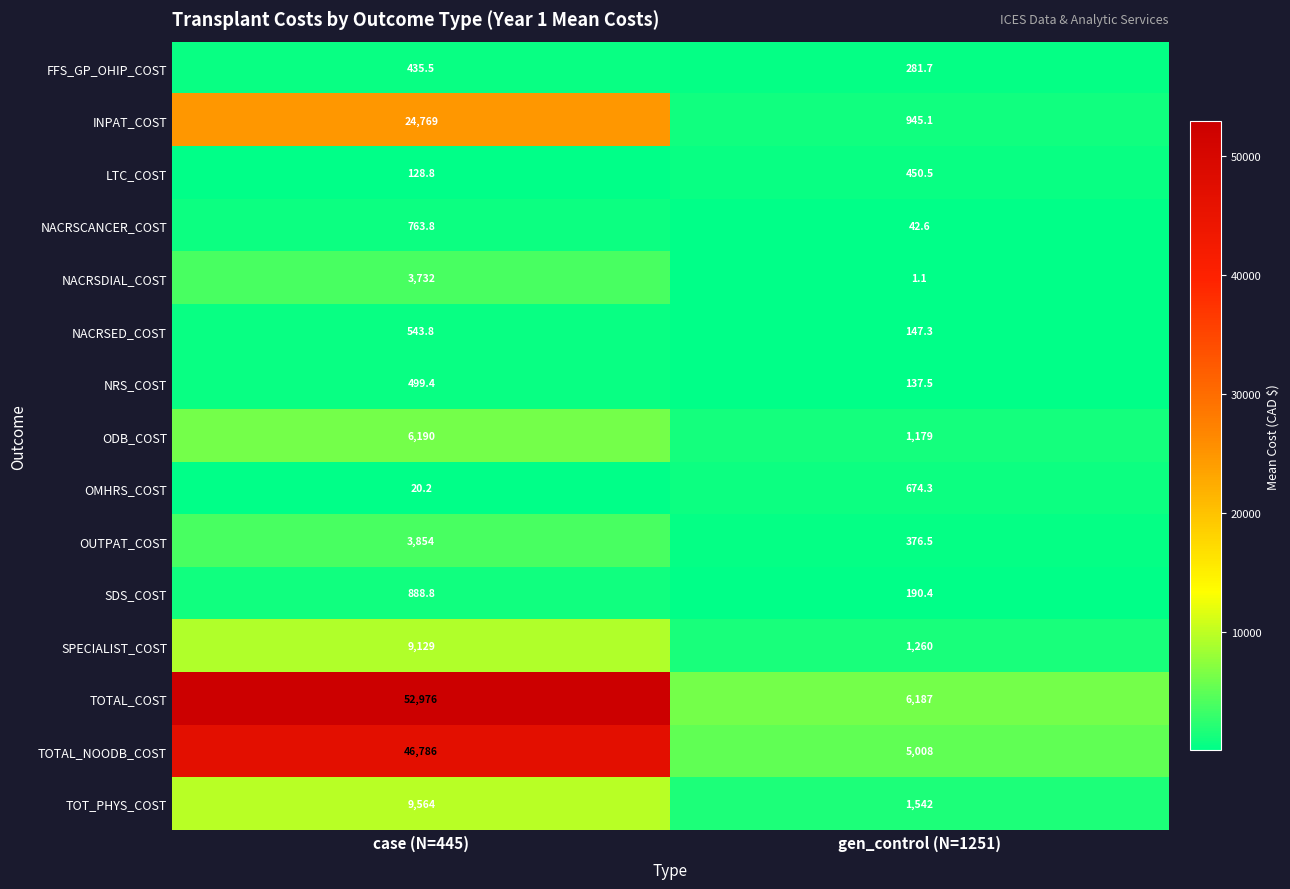

Is it true that NACRSED_COST equals 321.0 at case (N=445)?

False